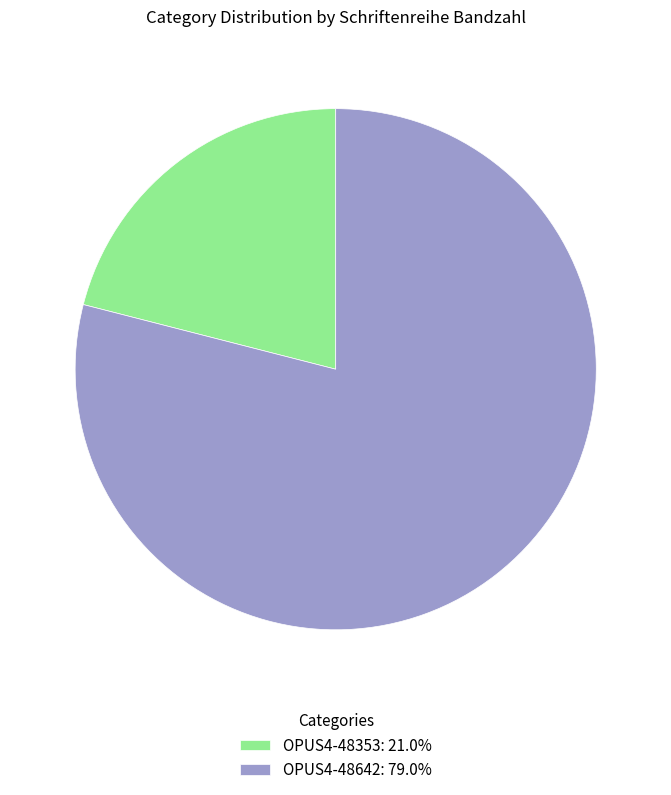

True or false: OPUS4-48353 accounts for 21% of the total.

True